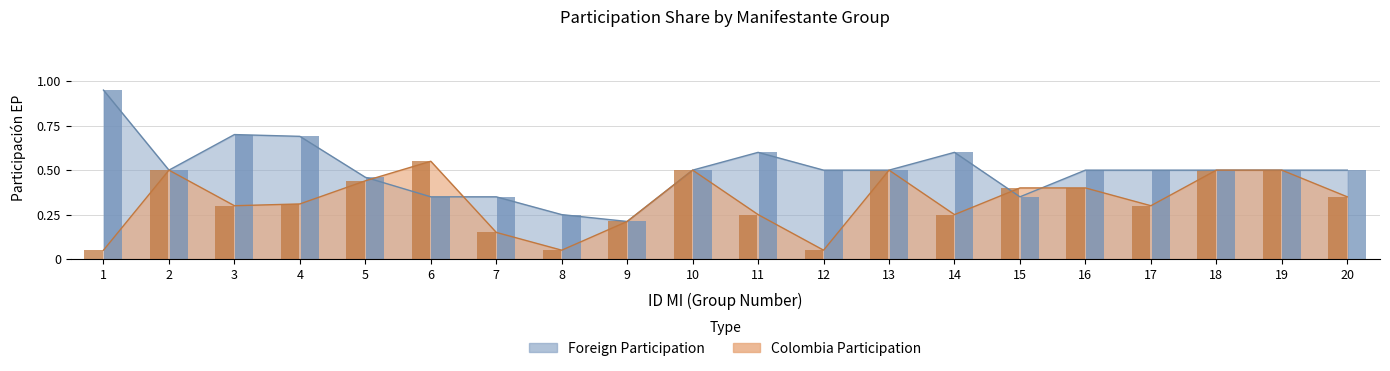

Is the value of Foreign at 18 greater than the value of COLOMBIA at 12?

Yes